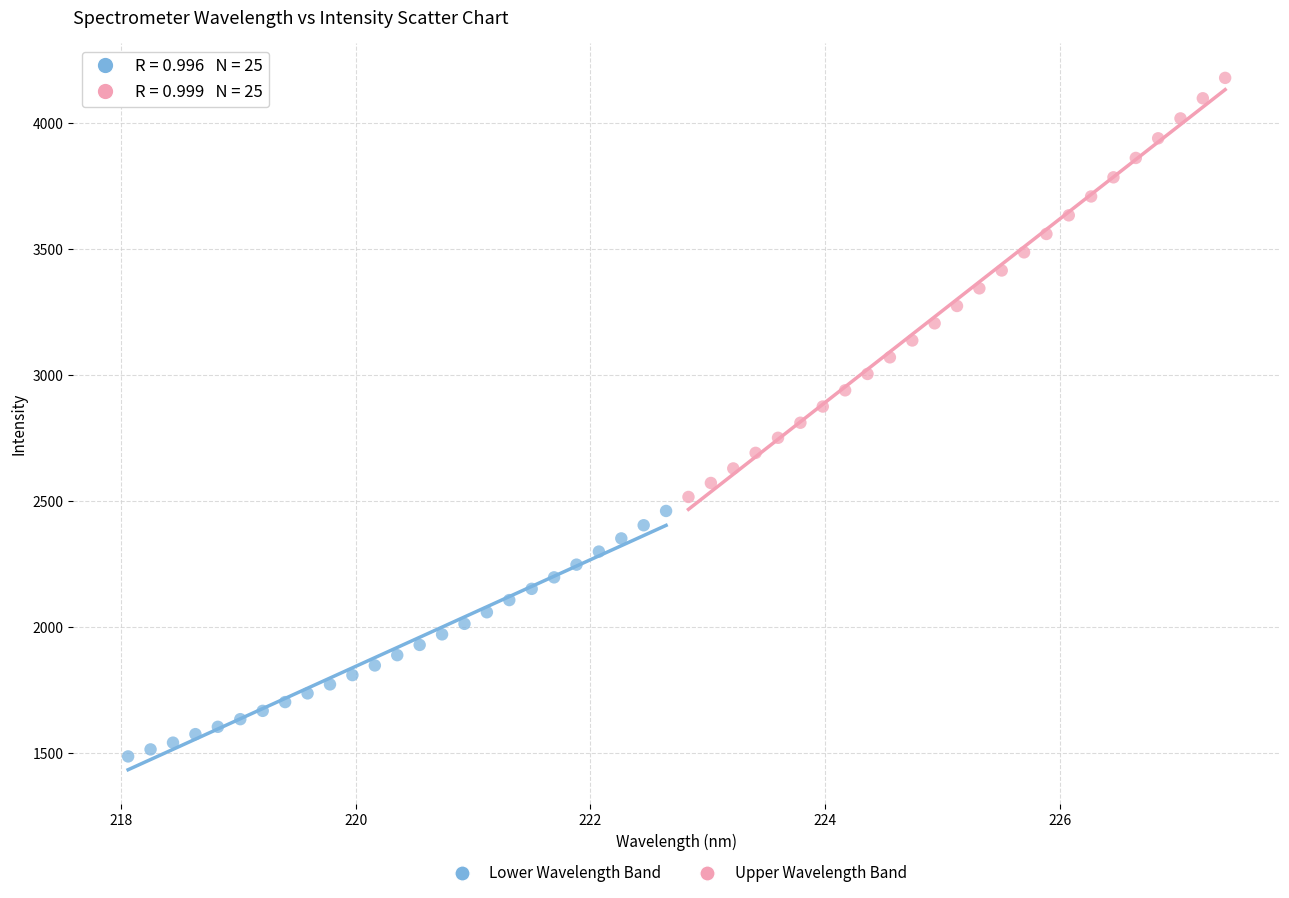

Which series has the widest spread of Y values?

Upper Wavelength Band